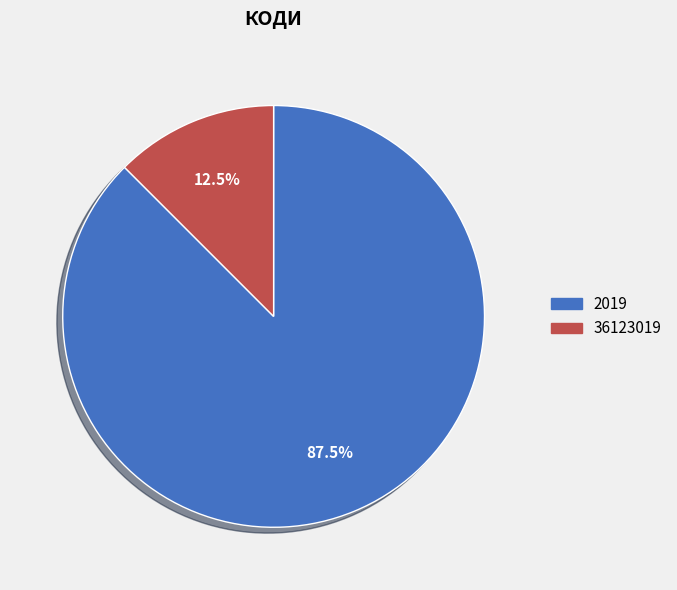

What is the largest slice in the pie chart?

2019